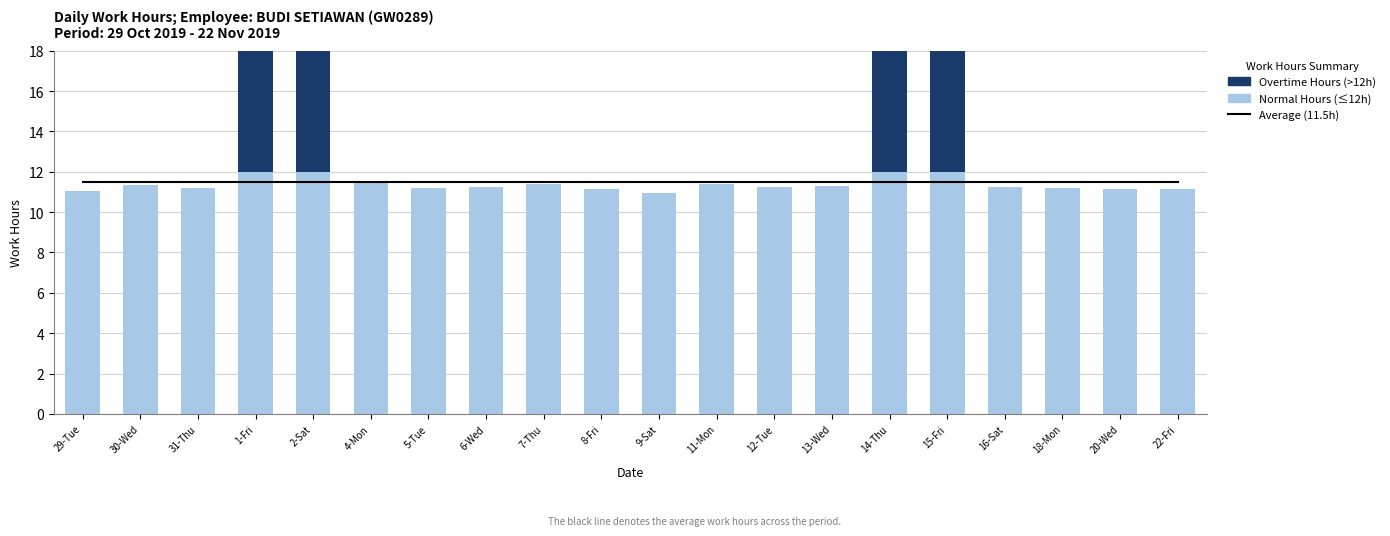

Which has a higher value, 7-Thu or 5-Tue?

7-Thu